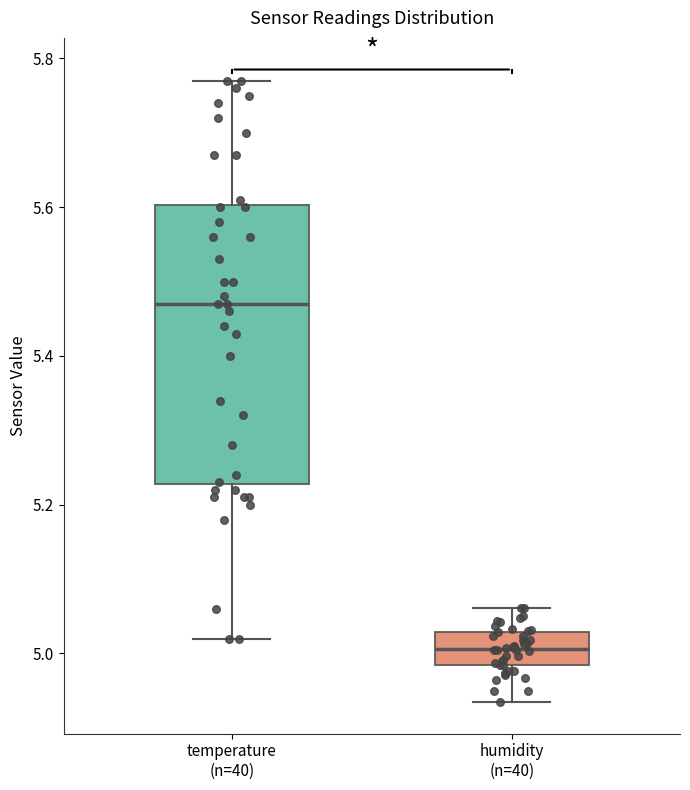

Where does the median line of the box for humidity (n=40) sit on the y-axis? The values are not printed on the chart, so give them approximately, as read against the axis.

5.00